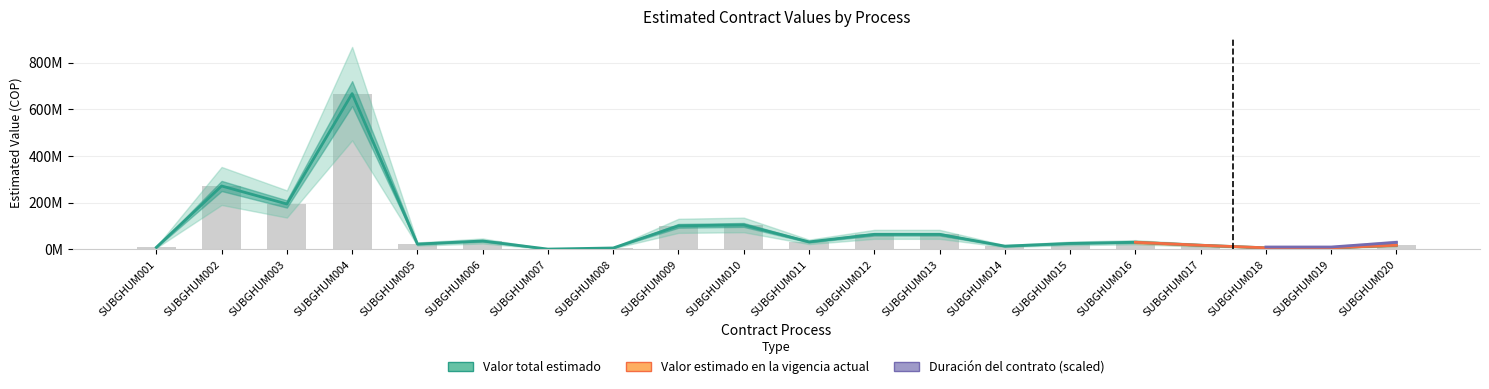

Between SUBGHUM005 and SUBGHUM011, which is larger?

SUBGHUM011